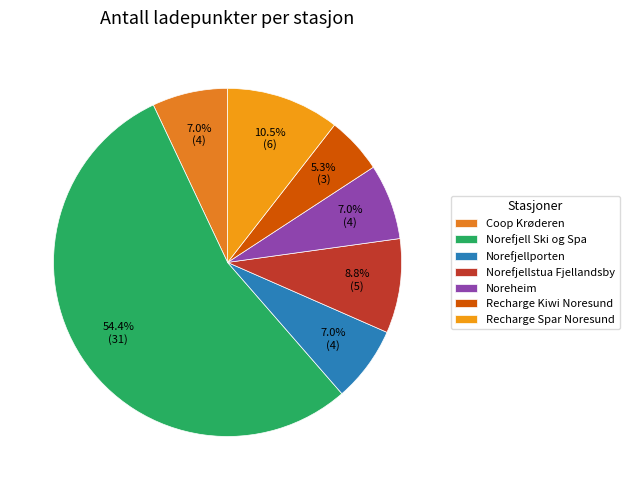

Rank the categories by value from highest to lowest.

Norefjell Ski og Spa, Recharge Spar Noresund, Norefjellstua Fjellandsby, Coop Krøderen, Norefjellporten, Noreheim, Recharge Kiwi Noresund